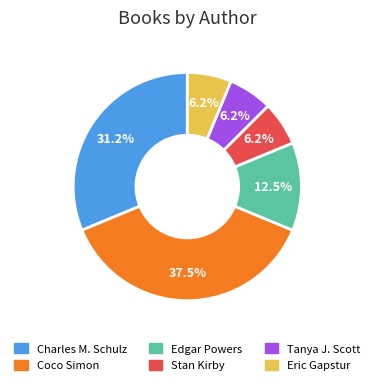

Does any single category account for the majority?

No